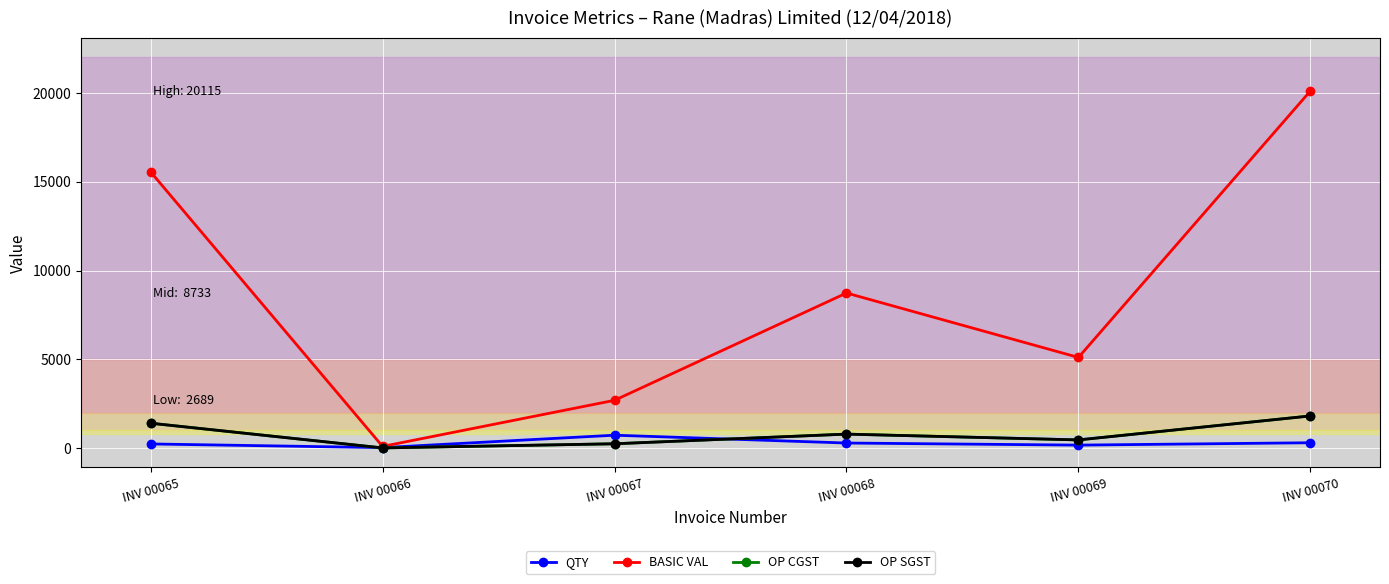

What is the difference between the highest and lowest values at INV 00068?

8449.0